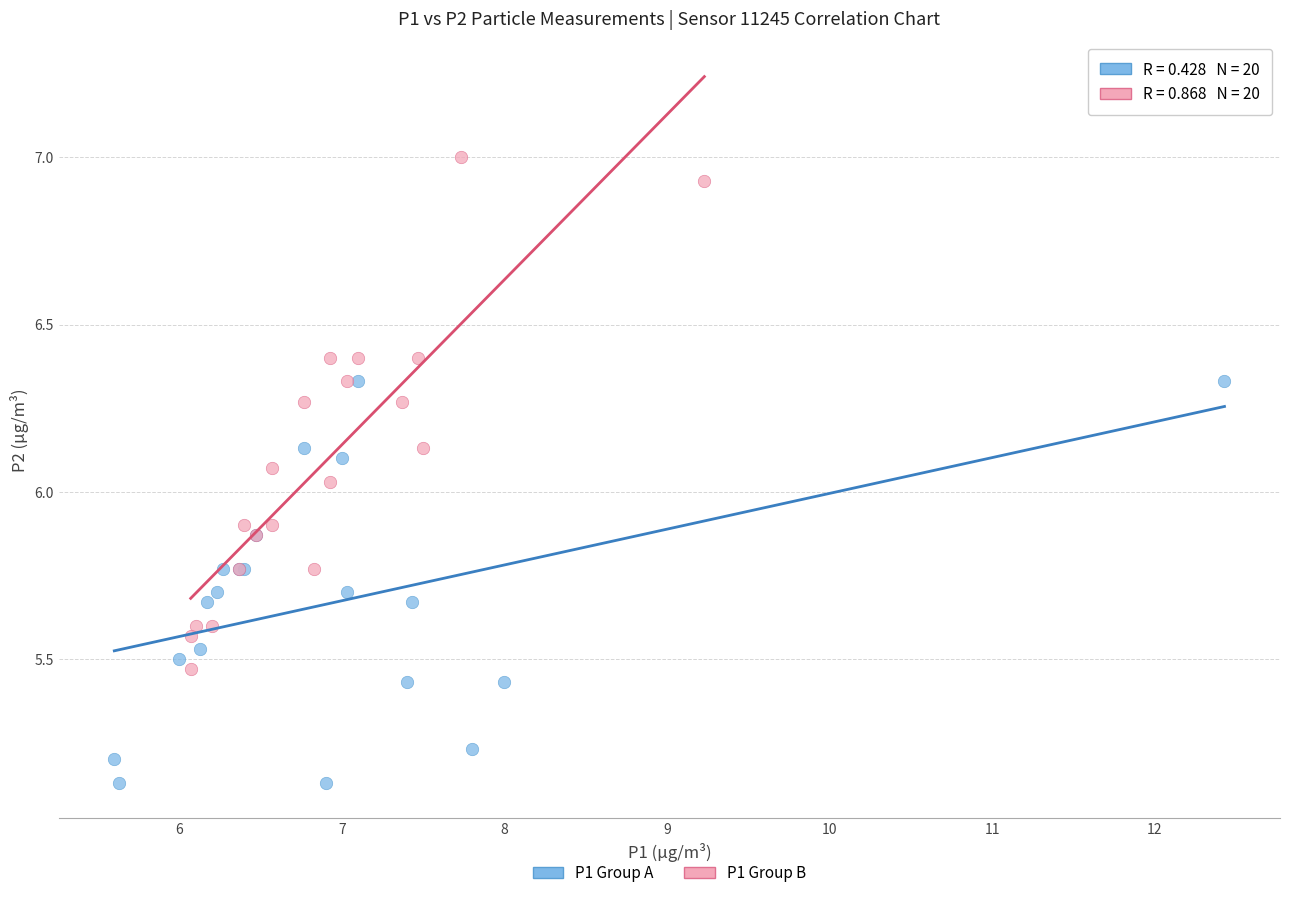

Which series contains the highest Y value?

P1 Group B